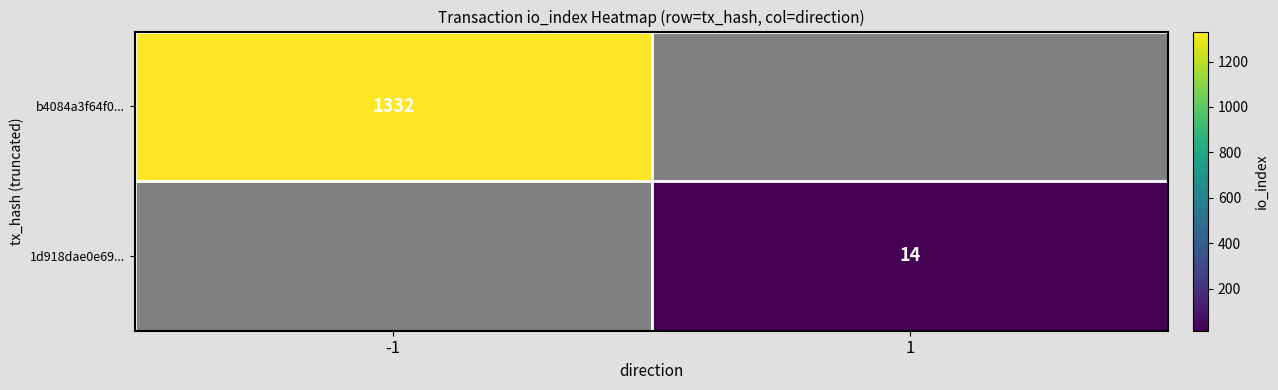

The value of 1d918dae0e69... at 1 is 6. True or false?

False